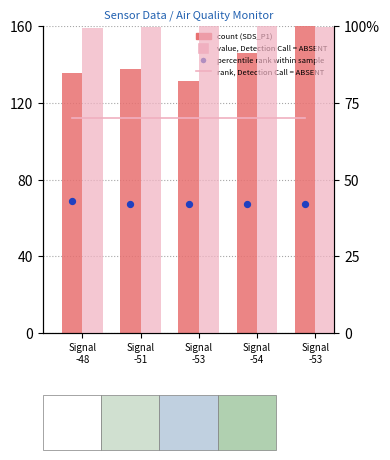

At how many categories does at least one series exceed 91?

5